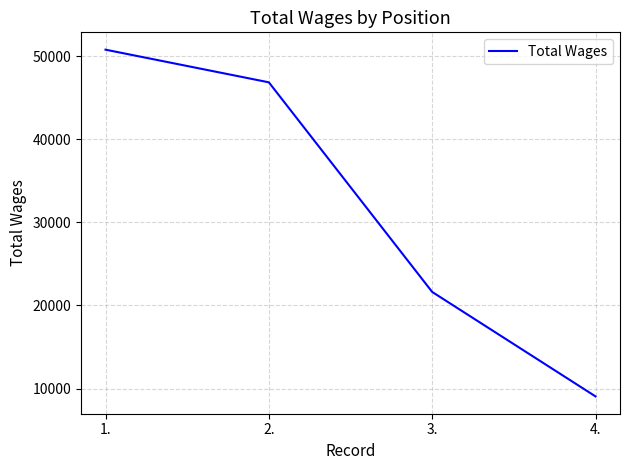

List the labels in order of value, smallest first.

4., 3., 2., 1.